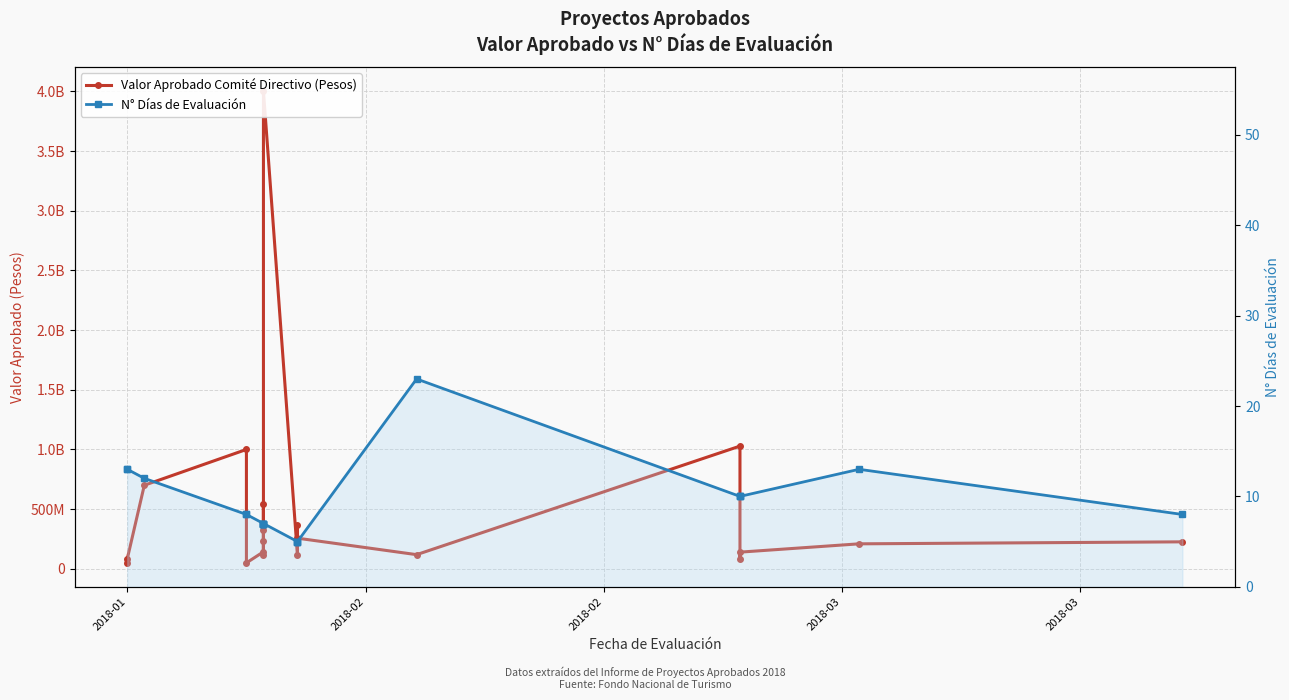

True or false: Valor Aprobado Comité Directivo (Pesos) and N° Días de Evaluación cross at least once.

False